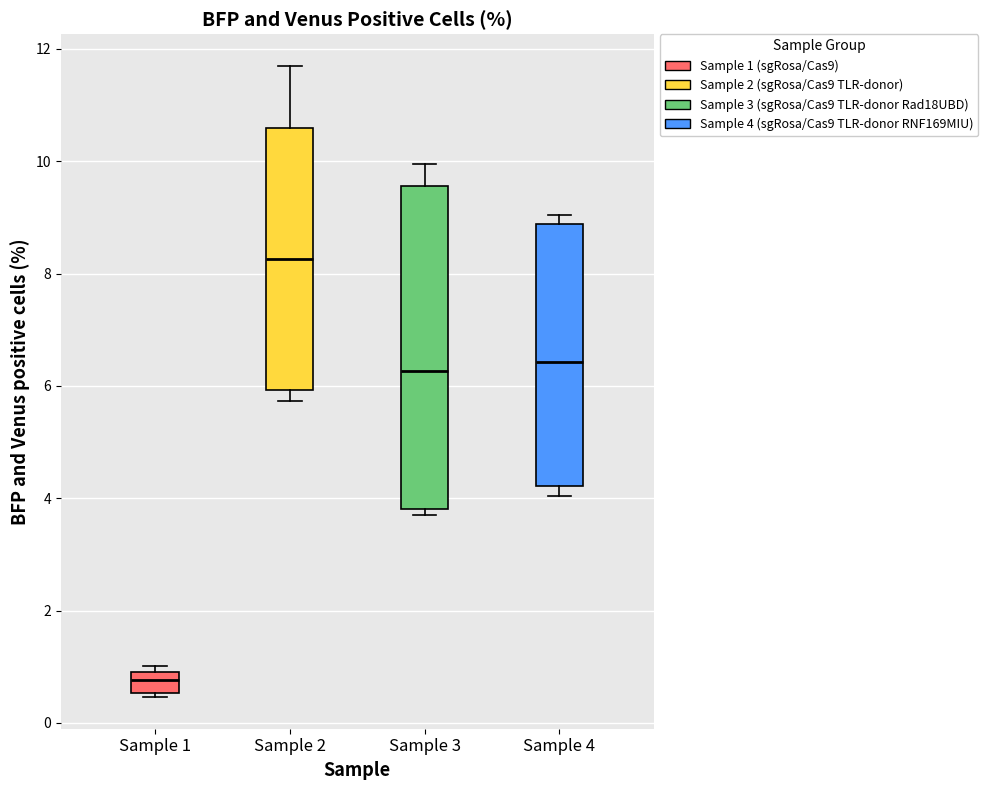

Reading left to right, read every box against the y-axis: the position of its median line, the range the box covers, and the ends of its whiskers. The values are not printed on the chart, so give them approximately, as read against the axis.

Sample 1: median 0.8, box 0.6 to 1.0, whiskers 0.4 to 1.0 (just above the box's upper edge)
Sample 2: median 8.2, box 6.0 to 10.6, whiskers 5.8 to 11.8
Sample 3: median 6.2, box 3.8 to 9.6, whiskers 3.8 (just below the box's lower edge) to 10.0
Sample 4: median 6.4, box 4.2 to 8.8, whiskers 4.0 to 9.0